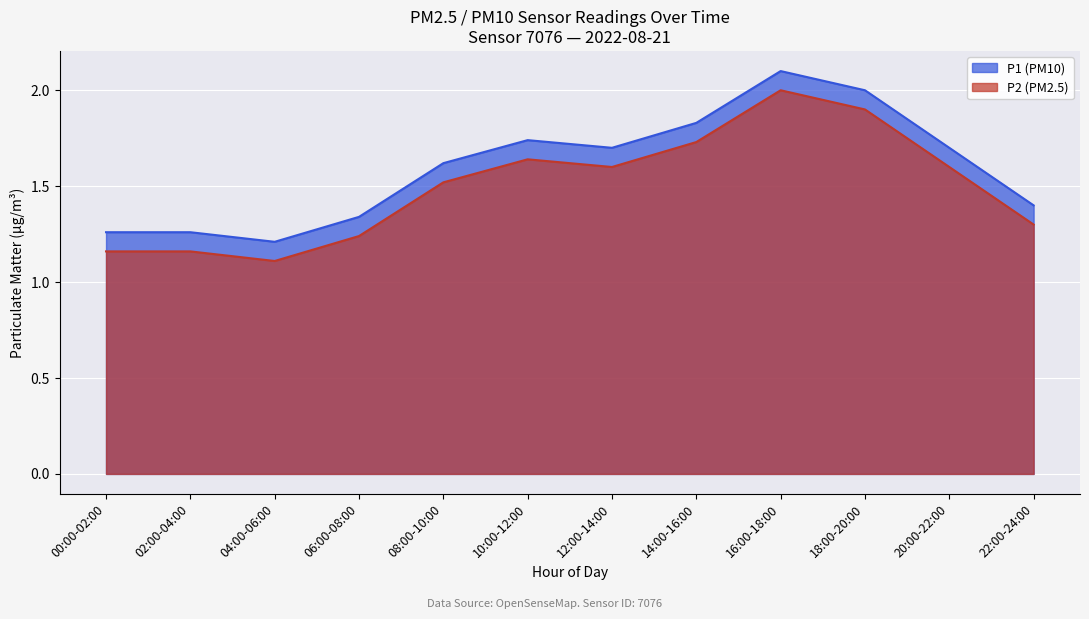

The P2 series shows 1.2 at 00:00-02:00. True or false?

True